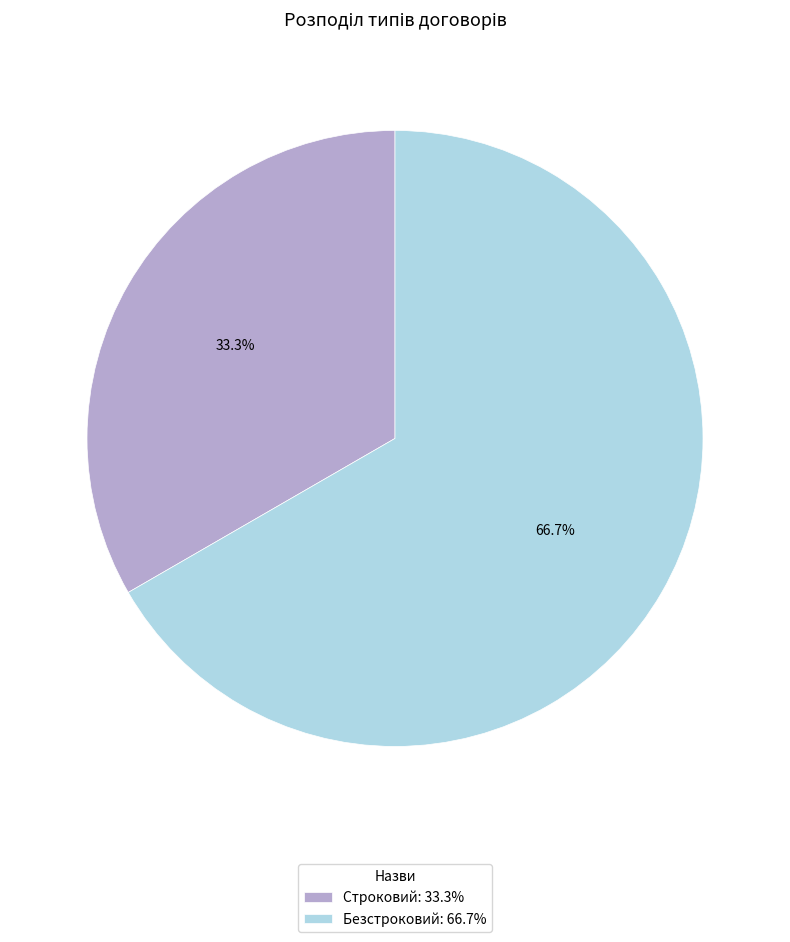

What portion of the pie excludes Строковий?

66.7%